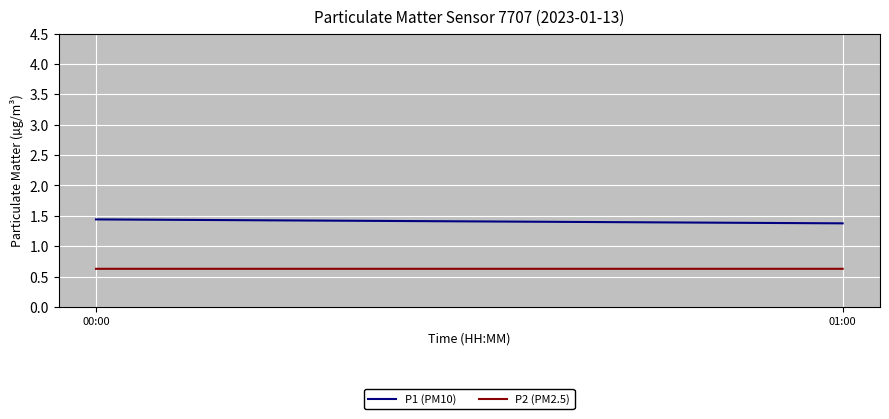

At which label is P1 (PM10) closest to 1?

01:00